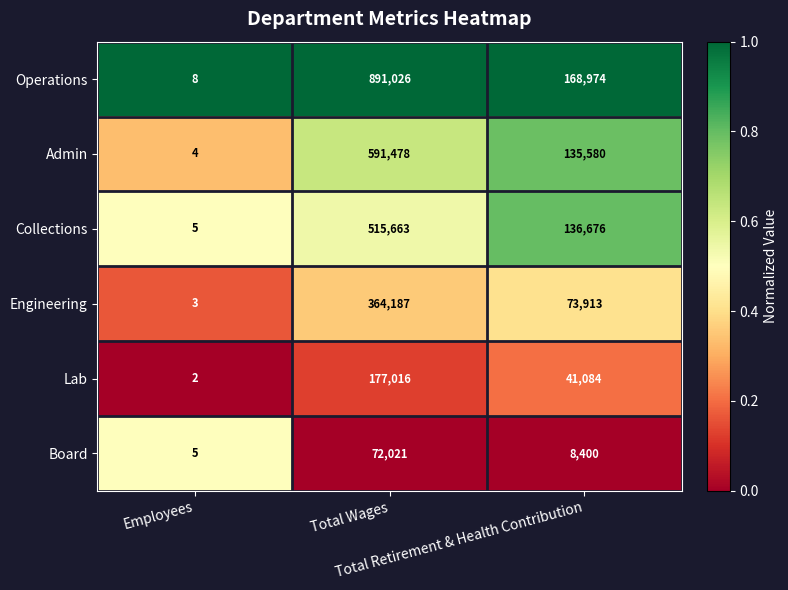

Rank the series by their maximum value, from highest to lowest.

Operations, Admin, Collections, Engineering, Lab, Board